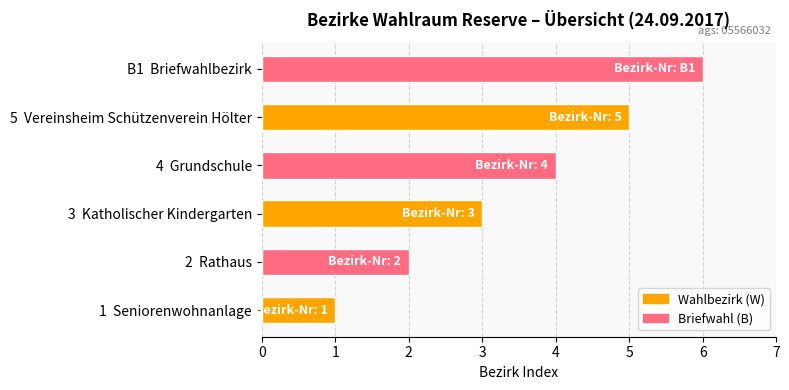

What is the smallest value displayed?

1